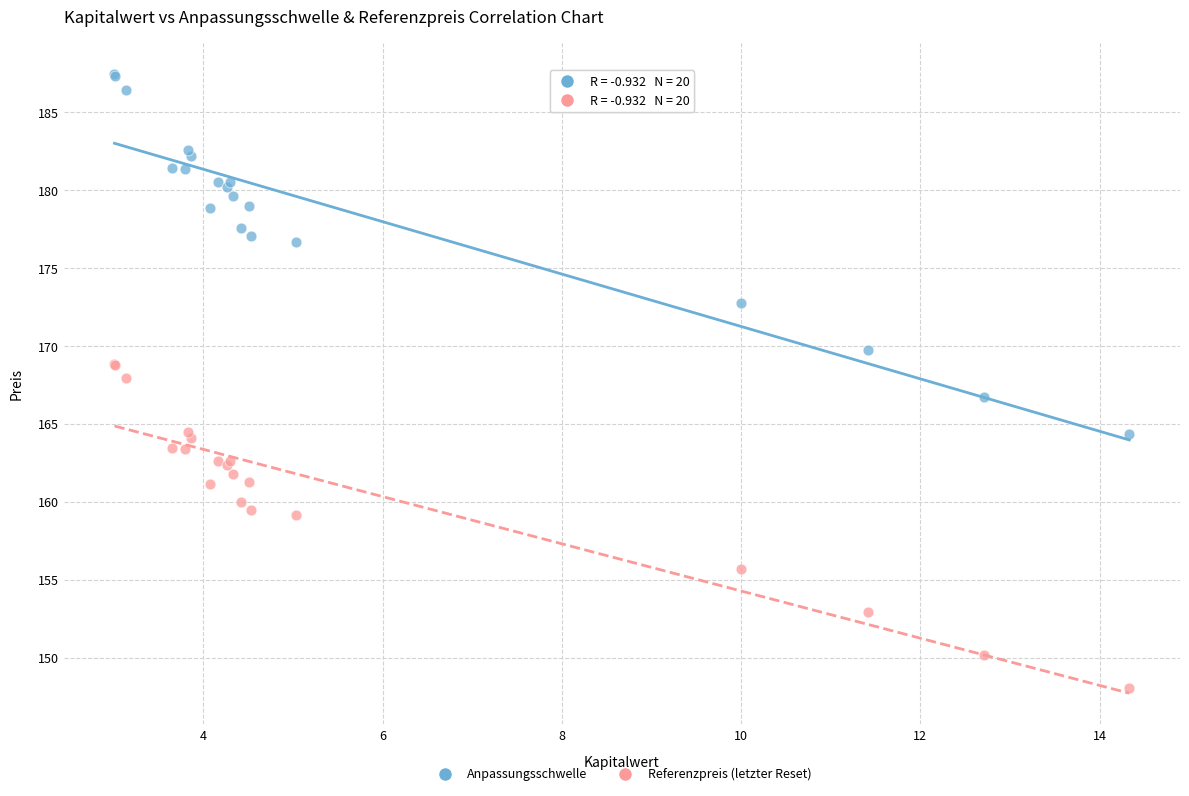

Which series contains the lowest Y value?

Referenzpreis (letzter Reset)